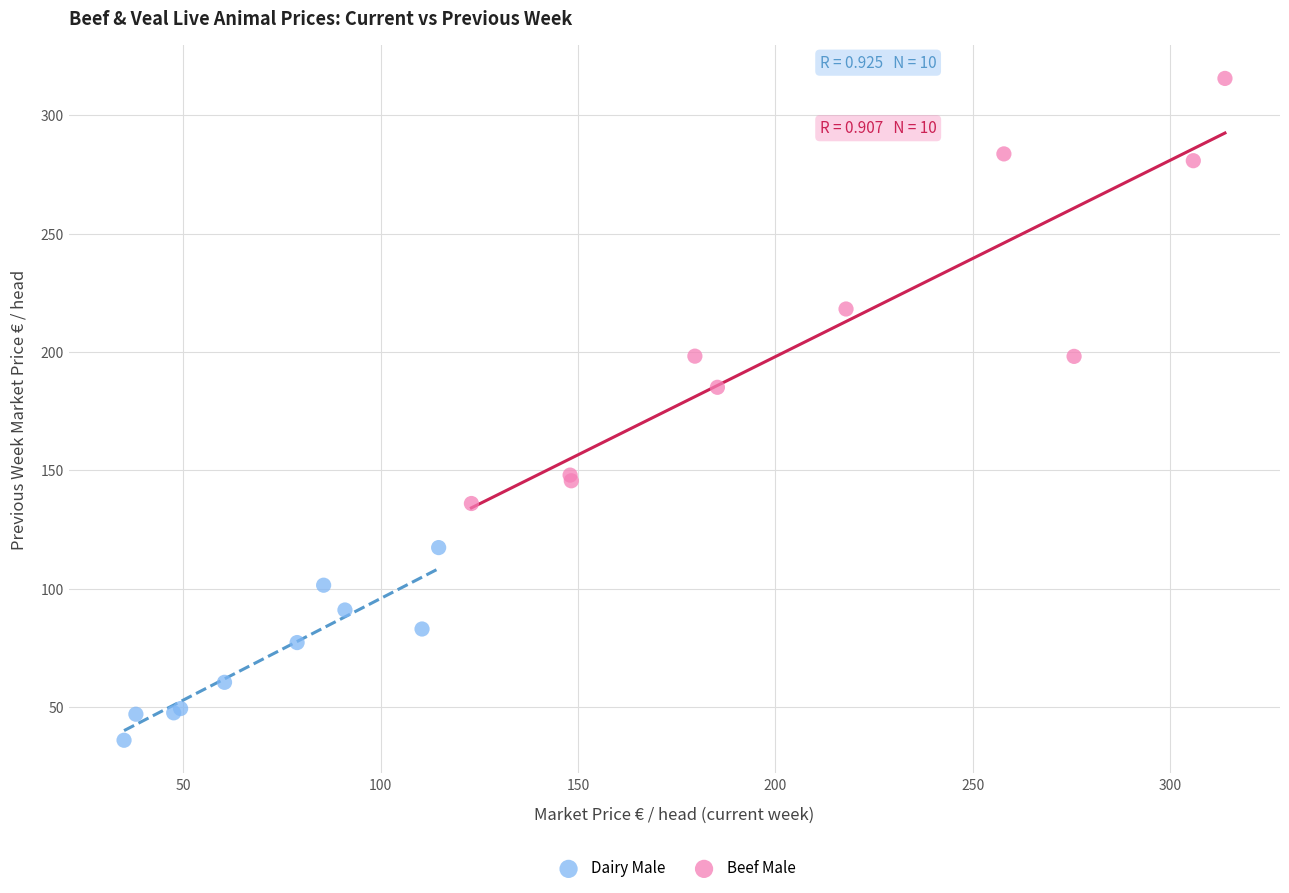

What are all the series names shown in the legend?

Dairy Male, Beef Male